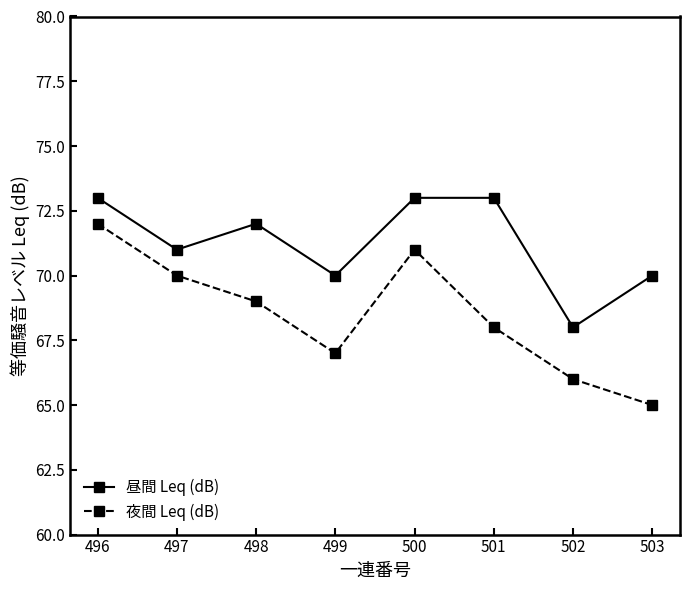

True or false: 夜間 Leq (dB) has a value of 38 at 498.

False